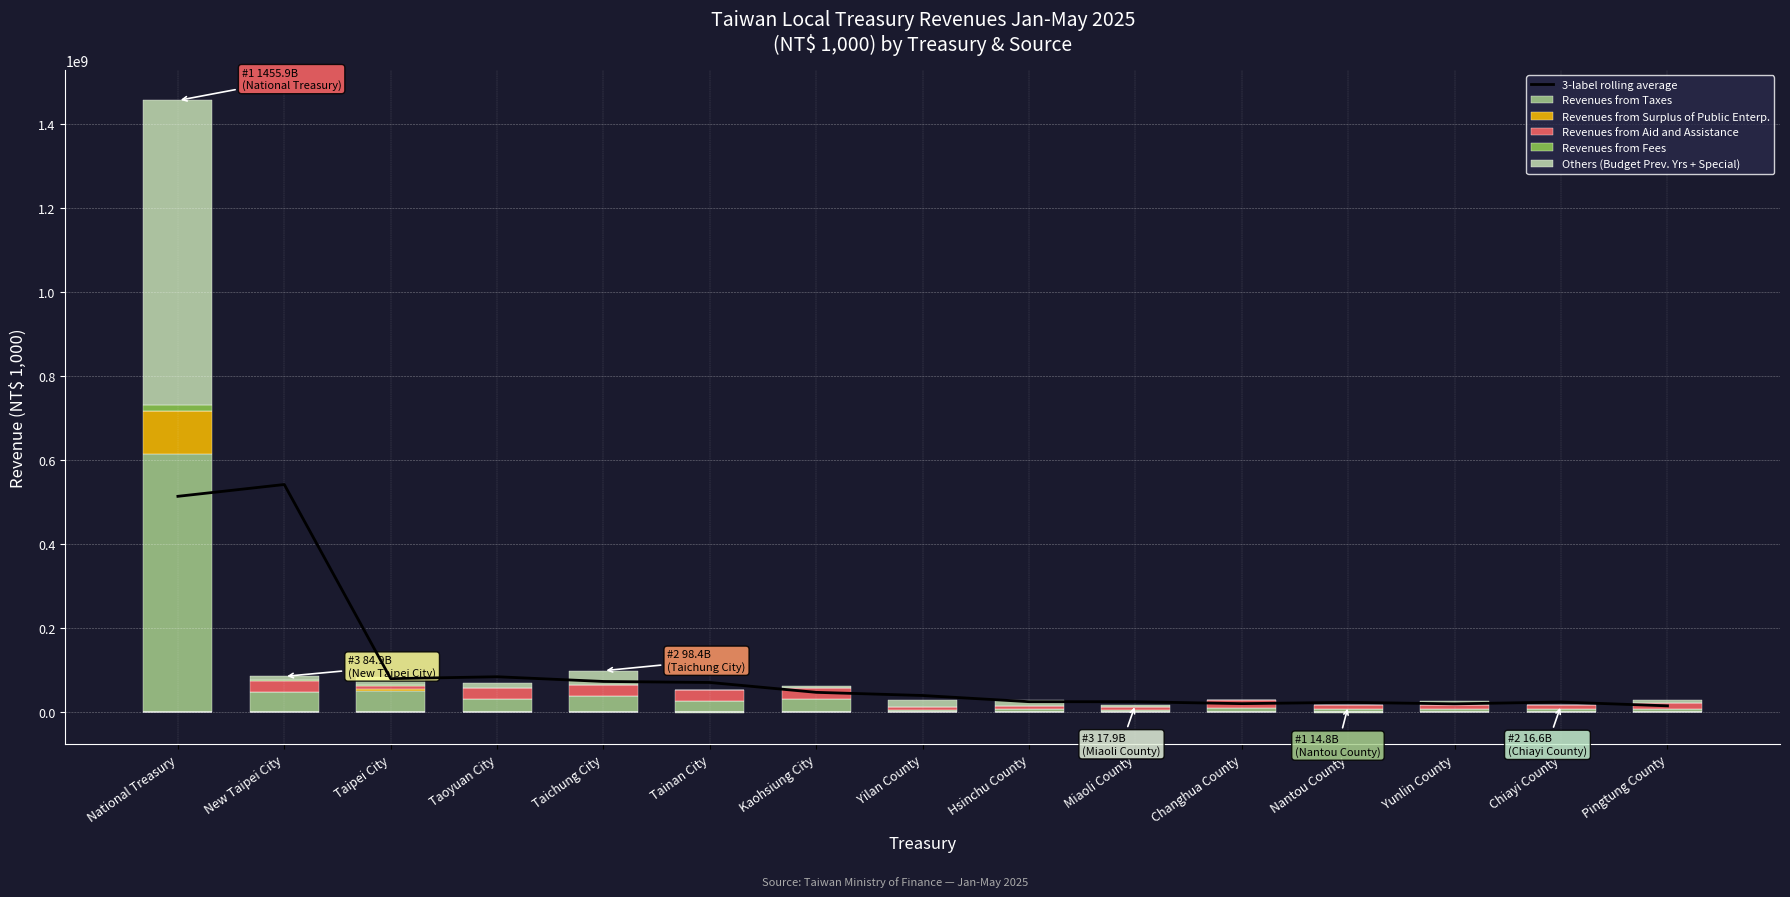

Rank the series at Chiayi County from lowest to highest value.

Others (Budget Prev. Yrs + Special), Revenues from Fees, Revenues from Surplus of Public Enterp., Revenues from Taxes, Revenues from Aid and Assistance, 3-label rolling average